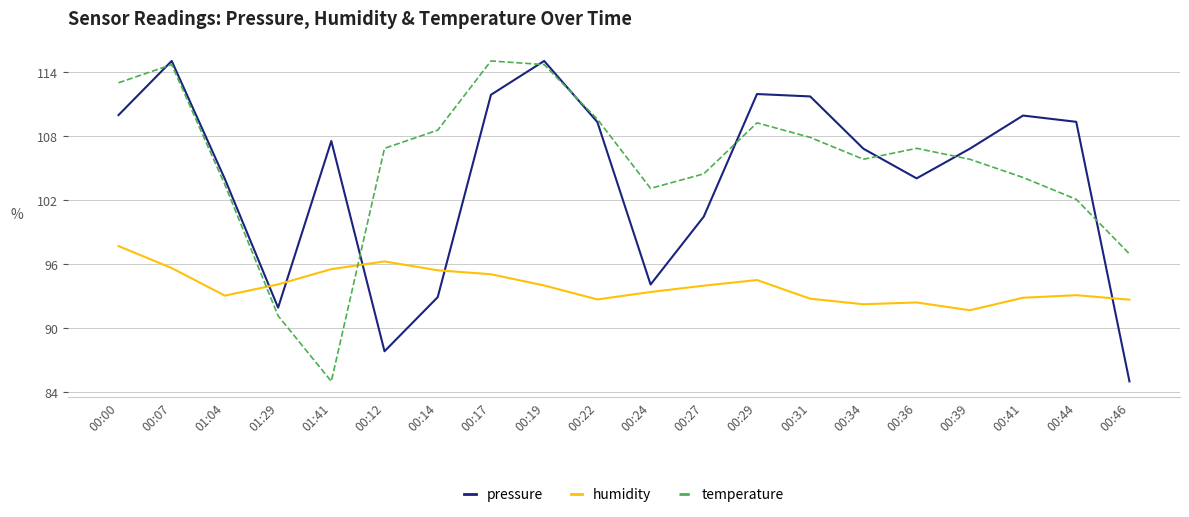

After their last crossing, which series has the higher values: humidity or temperature?

temperature